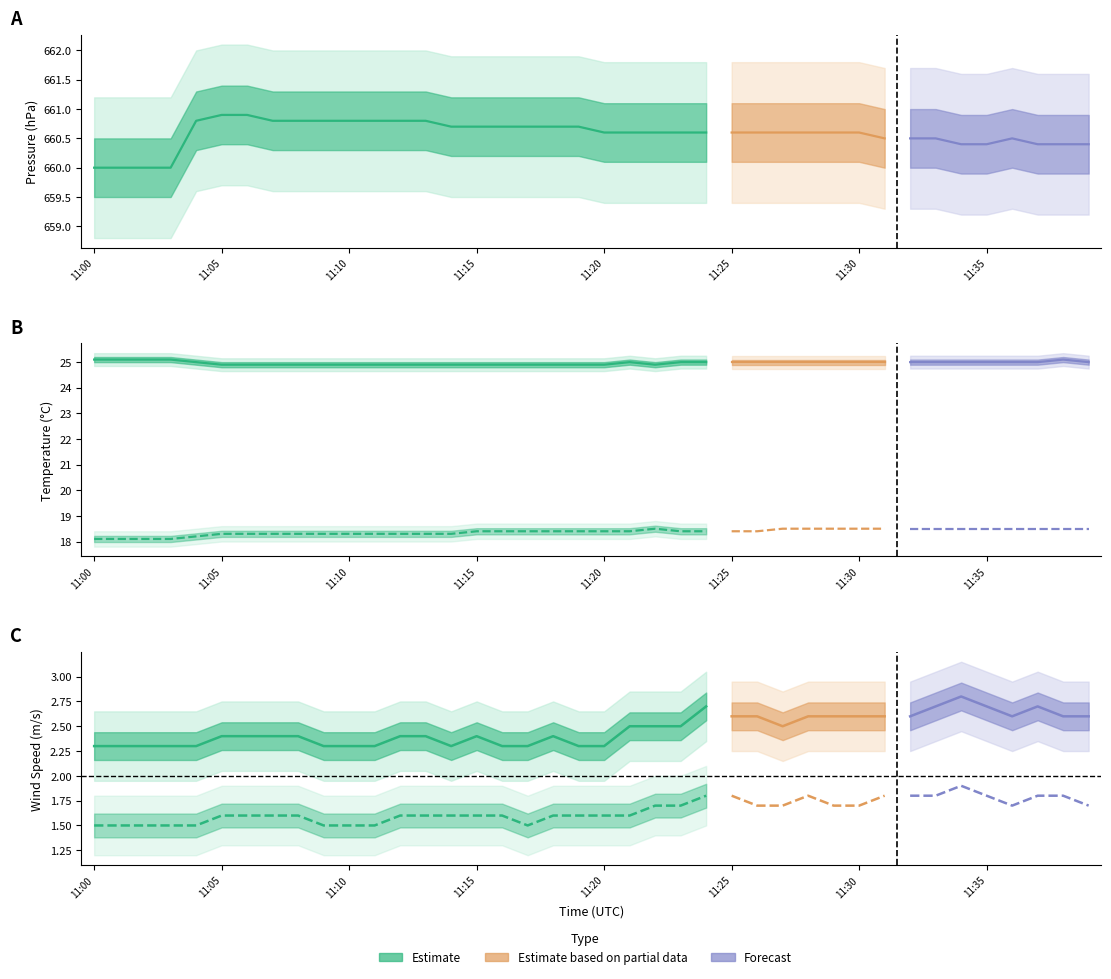

Reading right to left, what are all the values shown in this chart?

P_S11: 660.4	660.4	660.4	660.5	660.4	660.4	660.5	660.5	660.5	660.6	660.6	660.6	660.6	660.6	660.6	660.6	660.6	660.6	660.6	660.6	660.7	660.7	660.7	660.7	660.7	660.7	660.8	660.8	660.8	660.8	660.8	660.8	660.8	660.9	660.9	660.8	660.0	660.0	660.0	660.0
Tu_S11: 18.5	18.5	18.5	18.5	18.5	18.5	18.5	18.5	18.5	18.5	18.5	18.5	18.5	18.4	18.4	18.4	18.4	18.5	18.4	18.4	18.4	18.4	18.4	18.4	18.4	18.3	18.3	18.3	18.3	18.3	18.3	18.3	18.3	18.3	18.3	18.2	18.1	18.1	18.1	18.1
Uu_S11: 2.6	2.6	2.7	2.6	2.7	2.8	2.7	2.6	2.6	2.6	2.6	2.6	2.5	2.6	2.6	2.7	2.5	2.5	2.5	2.3	2.3	2.4	2.3	2.3	2.4	2.3	2.4	2.4	2.3	2.3	2.3	2.4	2.4	2.4	2.4	2.3	2.3	2.3	2.3	2.3
U_S11: 1.7	1.8	1.8	1.7	1.8	1.9	1.8	1.8	1.8	1.7	1.7	1.8	1.7	1.7	1.8	1.8	1.7	1.7	1.6	1.6	1.6	1.6	1.5	1.6	1.6	1.6	1.6	1.6	1.5	1.5	1.5	1.6	1.6	1.6	1.6	1.5	1.5	1.5	1.5	1.5
T_S11: 25.0	25.1	25.0	25.0	25.0	25.0	25.0	25.0	25.0	25.0	25.0	25.0	25.0	25.0	25.0	25.0	25.0	24.9	25.0	24.9	24.9	24.9	24.9	24.9	24.9	24.9	24.9	24.9	24.9	24.9	24.9	24.9	24.9	24.9	24.9	25.0	25.1	25.1	25.1	25.1